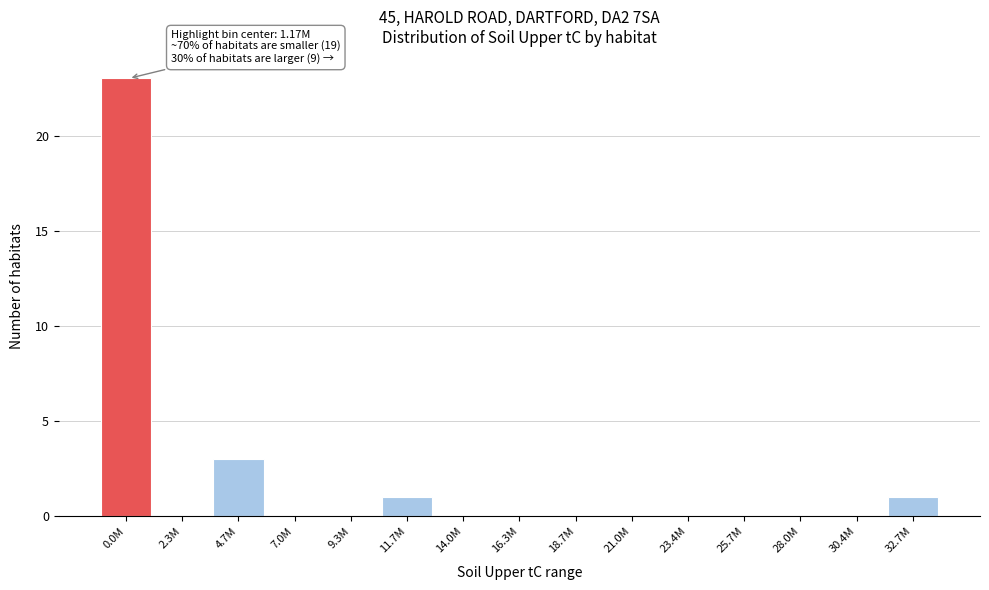

Reading left to right, list all the values displayed in this chart.

0.0M=23	2.3M=0	4.7M=3	7.0M=0	9.3M=0	11.7M=1	14.0M=0	16.3M=0	18.7M=0	21.0M=0	23.4M=0	25.7M=0	28.0M=0	30.4M=0	32.7M=1